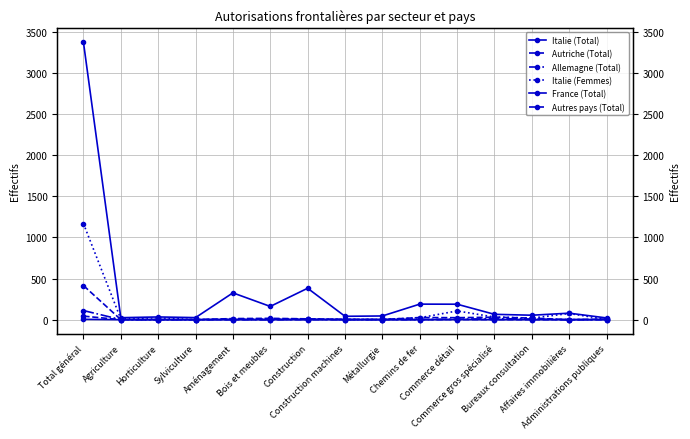

True or false: Italie (Total) and Italie (Femmes) cross at least once.

False